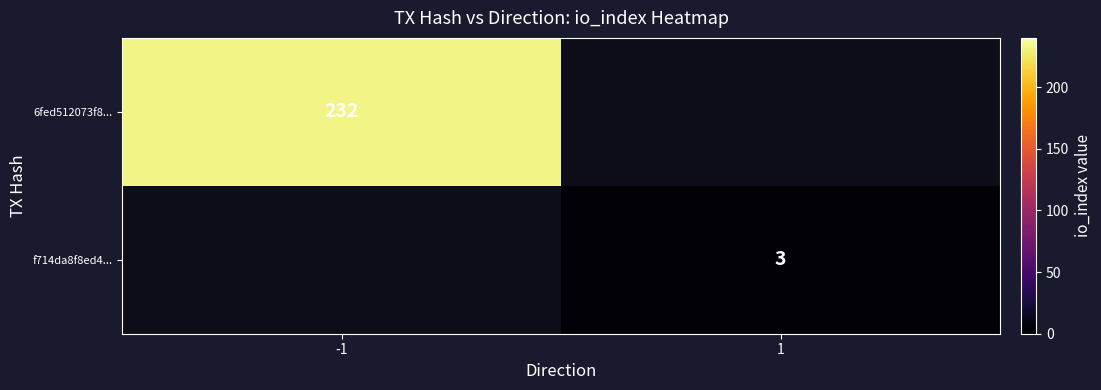

At how many categories does at least one series exceed 145?

1